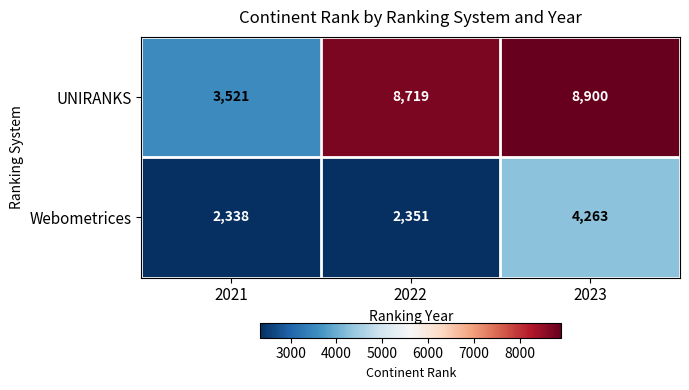

What is the spread (max minus min) of values at 2021?

1183